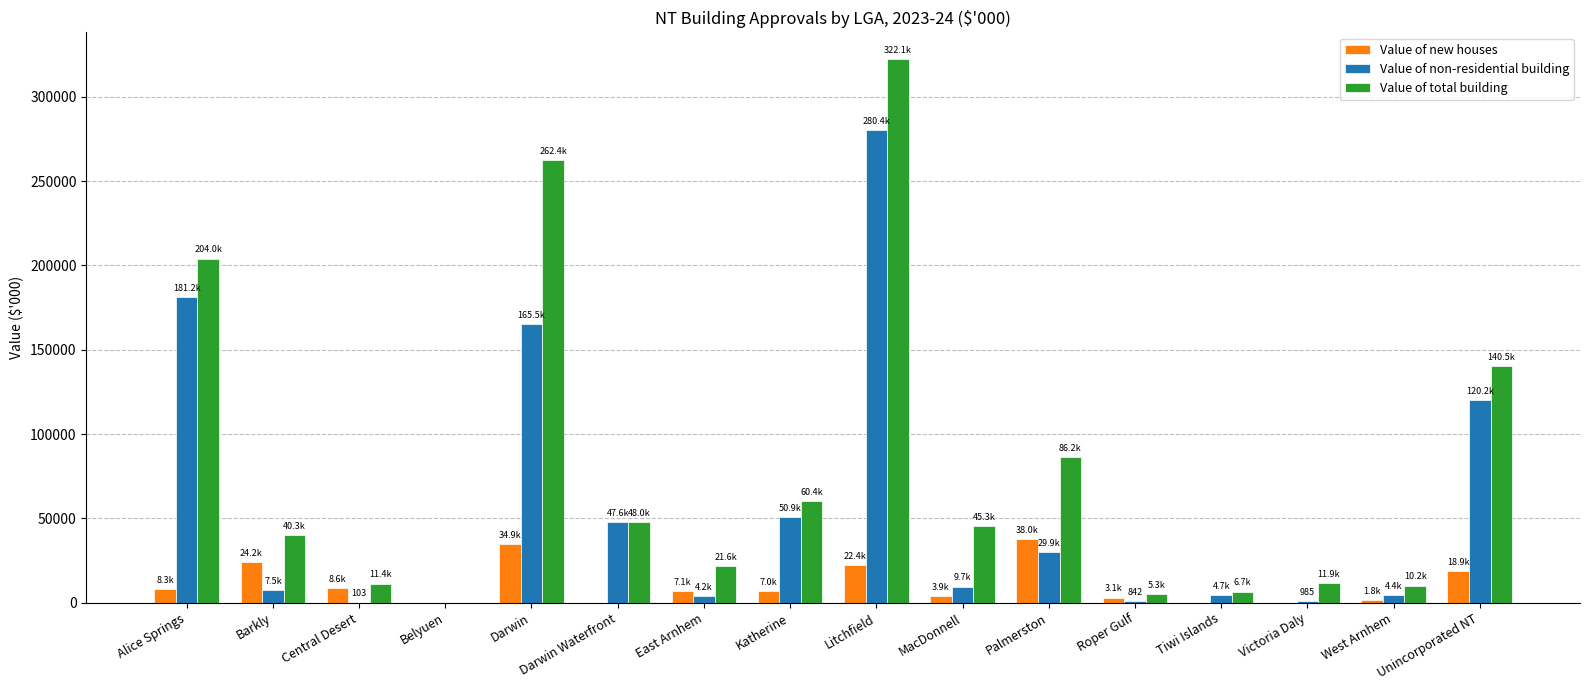

Is the value of Value of new houses at Darwin Waterfront greater than the value of Value of non-residential building at Katherine?

No